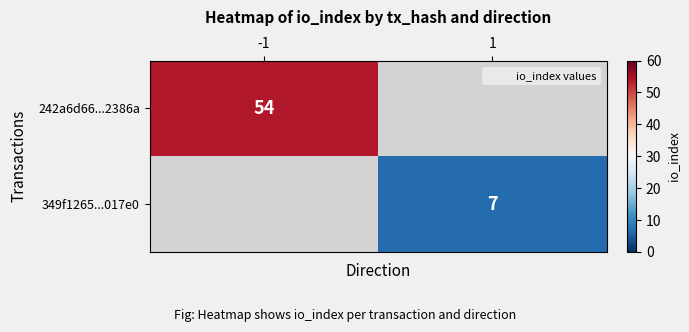

What is the highest value of the 349f1265...017e0 series?

7